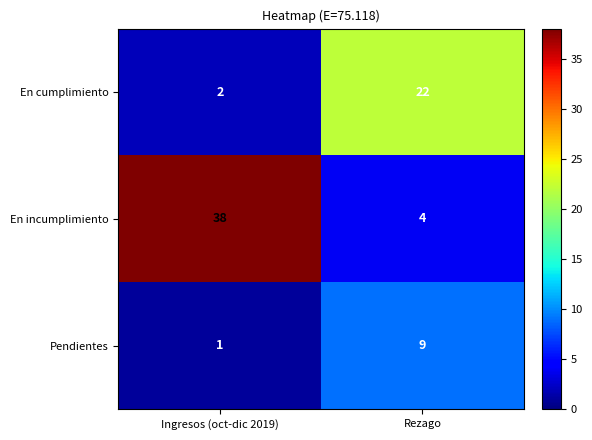

Is it true that Pendientes equals 9 at Rezago?

True